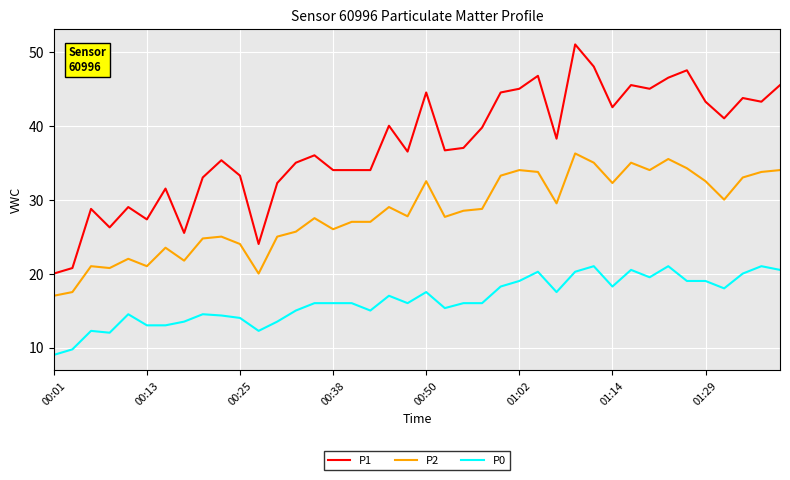

Which series has the largest total across all categories?

P1